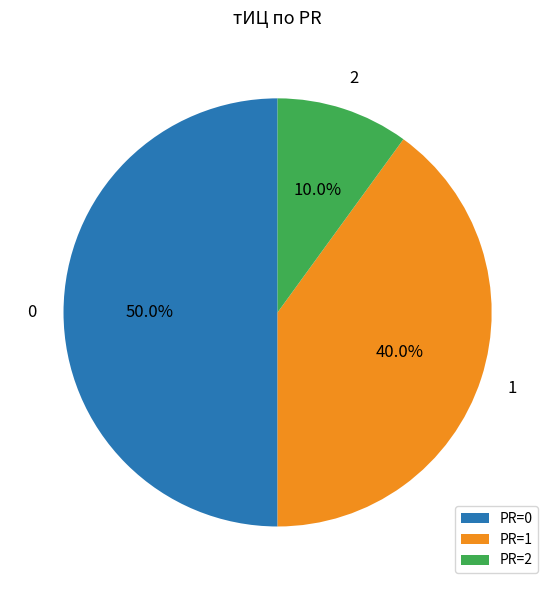

What percentage do PR=0 and PR=1 together represent?

90.0%